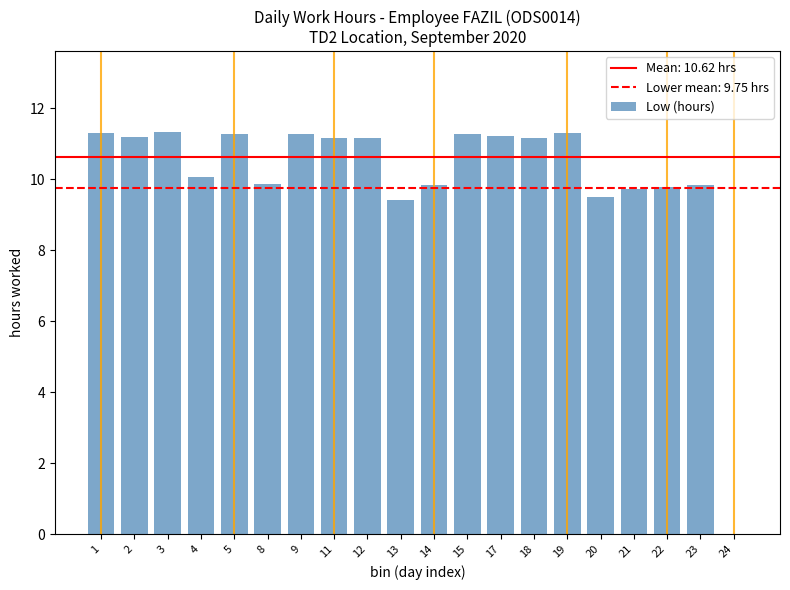

Is it true that the value at 22 is 4.0?

False